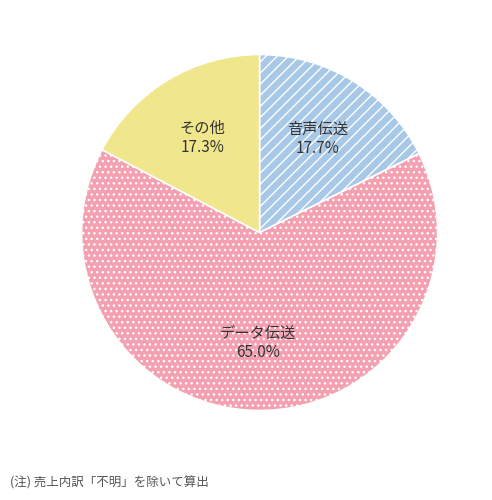

What is the total percentage of その他 and 音声伝送?

35.0%